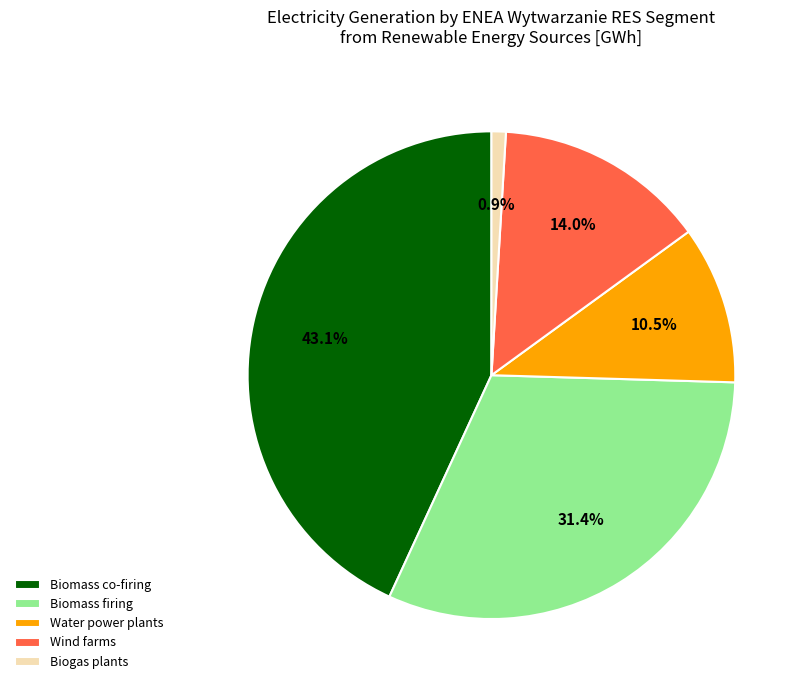

The Water power plants slice represents 18% of the pie. True or false?

False